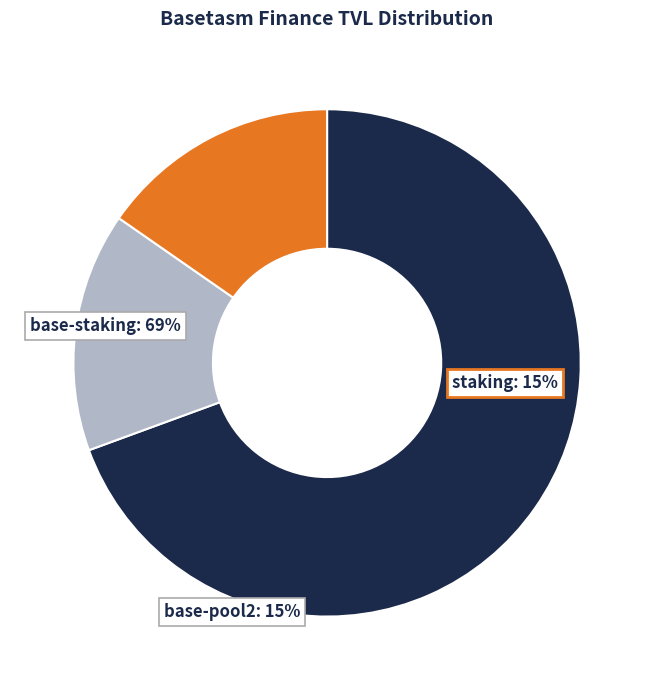

What is the largest slice in the pie chart?

base-staking